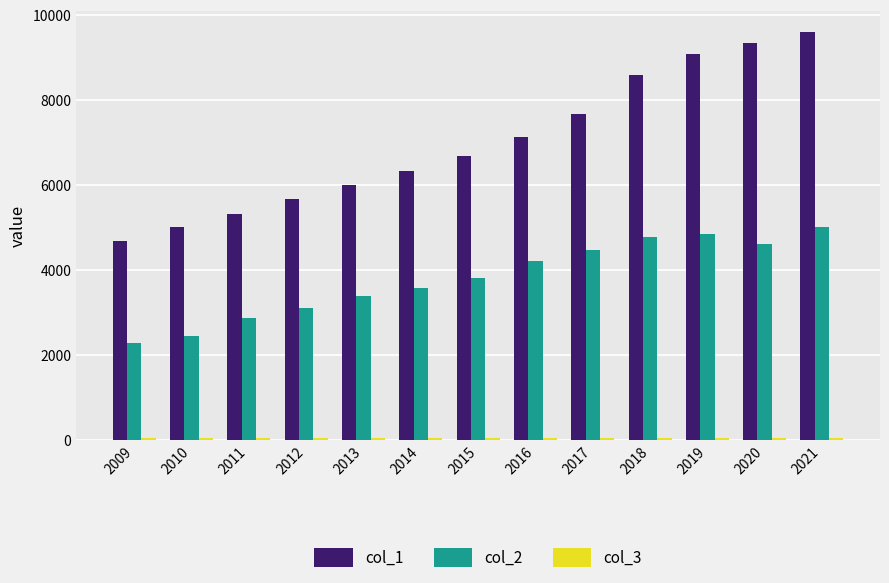

Which series has the widest spread of values?

col_1